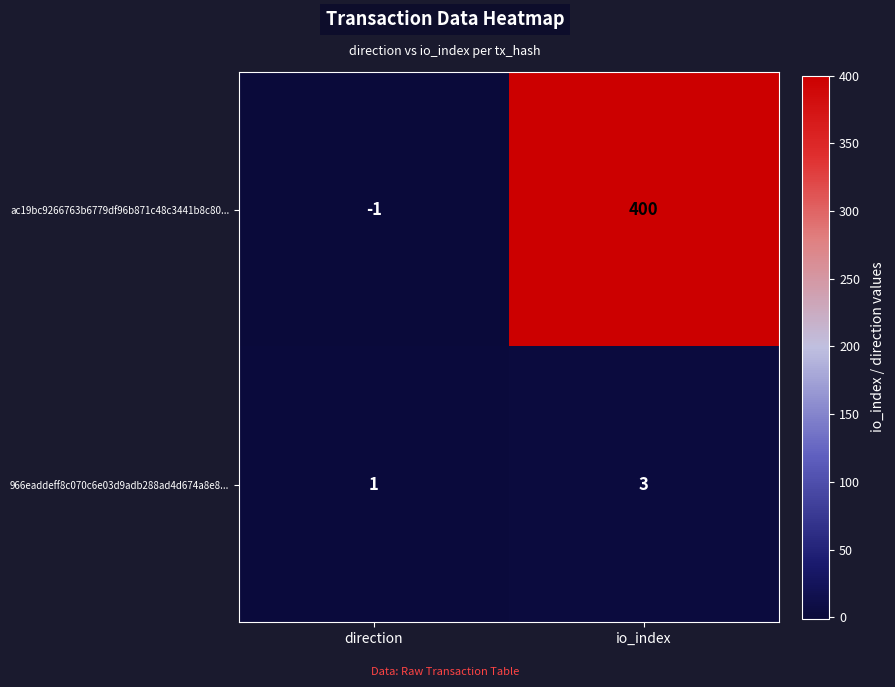

What is the minimum value shown in the chart?

-1